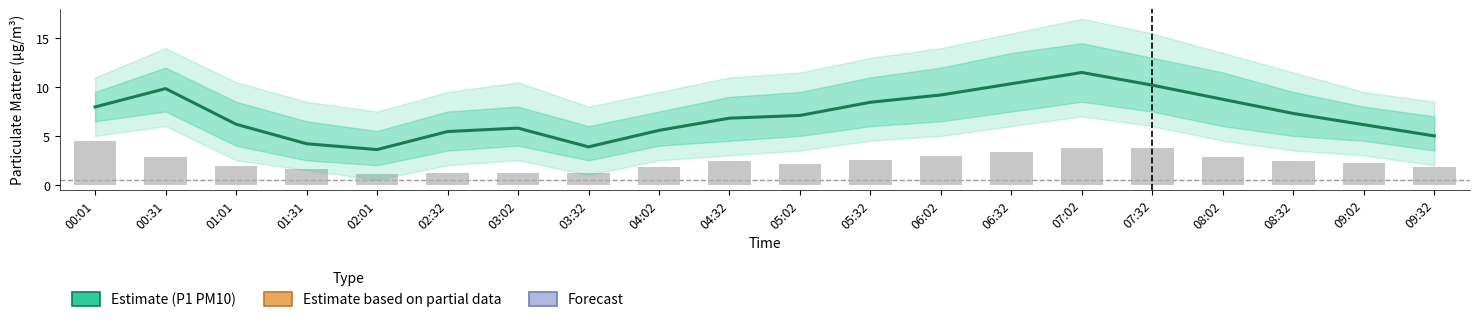

Is the value of P1 (PM10) at 05:32 greater than the value of P2 (PM2.5) at 00:31?

Yes